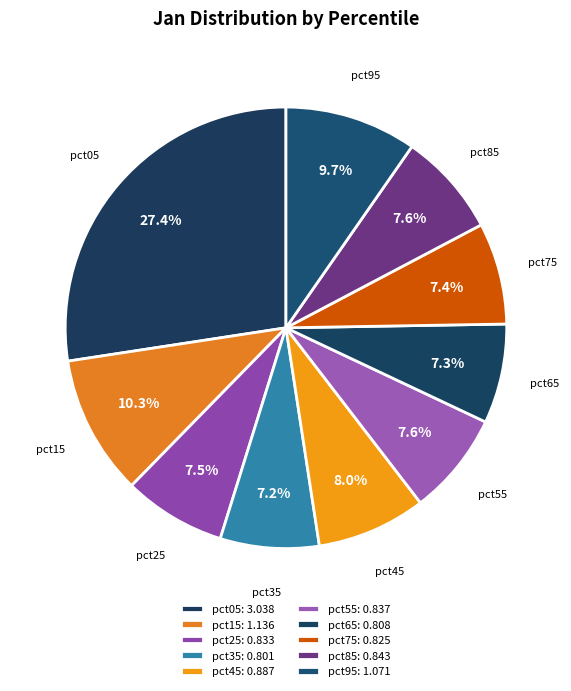

Is there a majority slice in this chart?

No